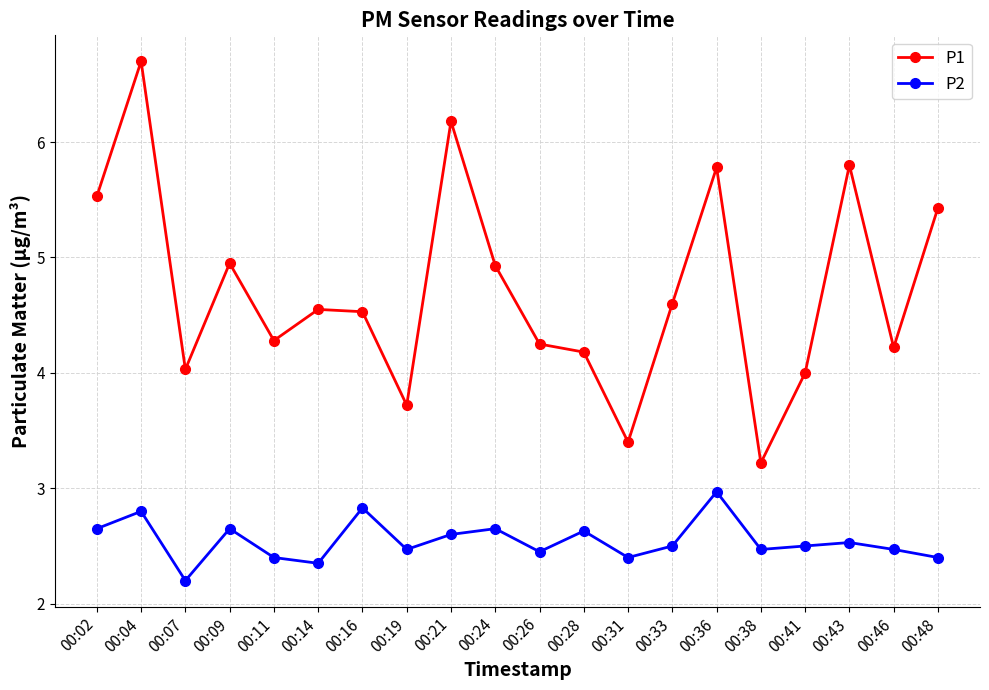

What is the spread (max minus min) of values at 00:07?

1.8